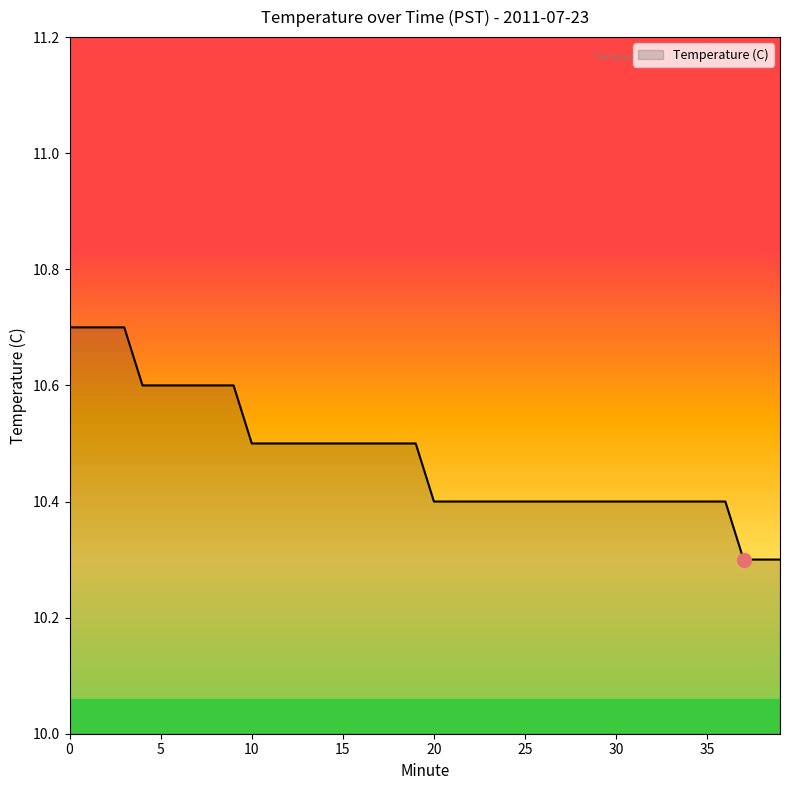

What is the minimum value shown in the chart?

10.3